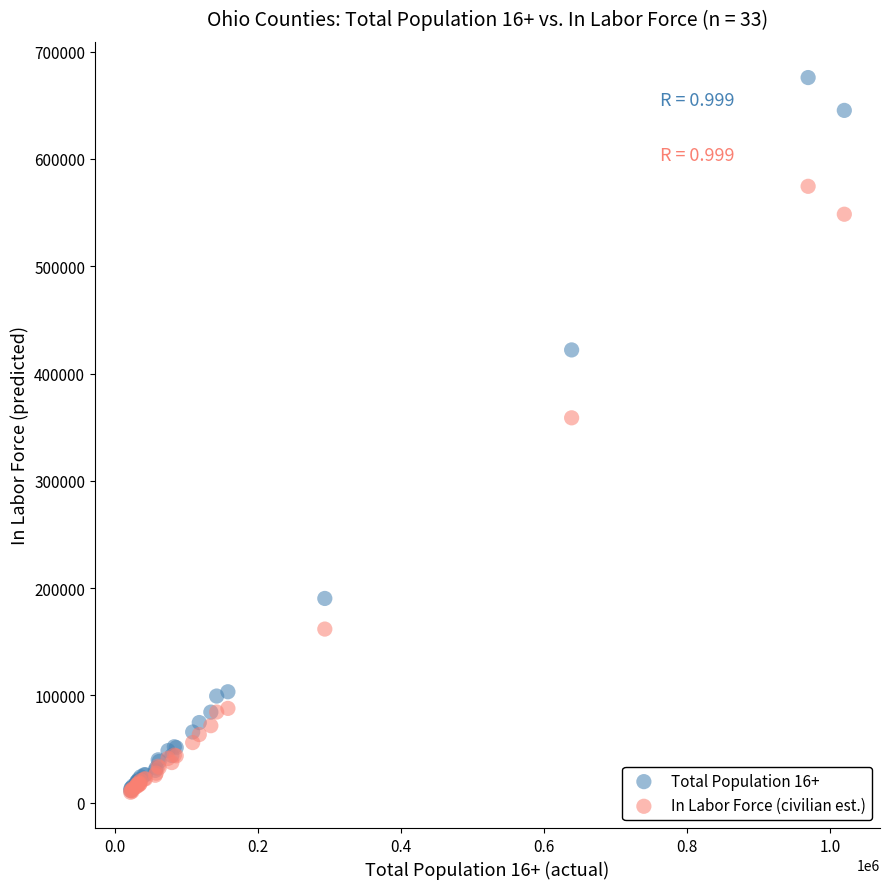

In the In Labor Force (civilian est.) series, what Y value is closest to 292048?

358688.1